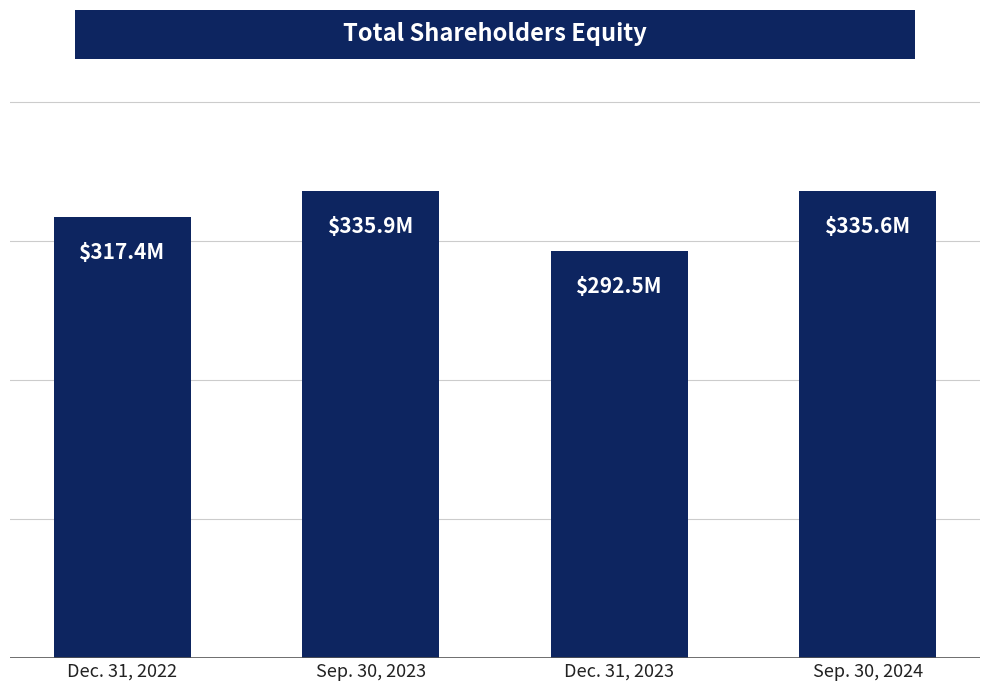

Are the bars horizontal?

No